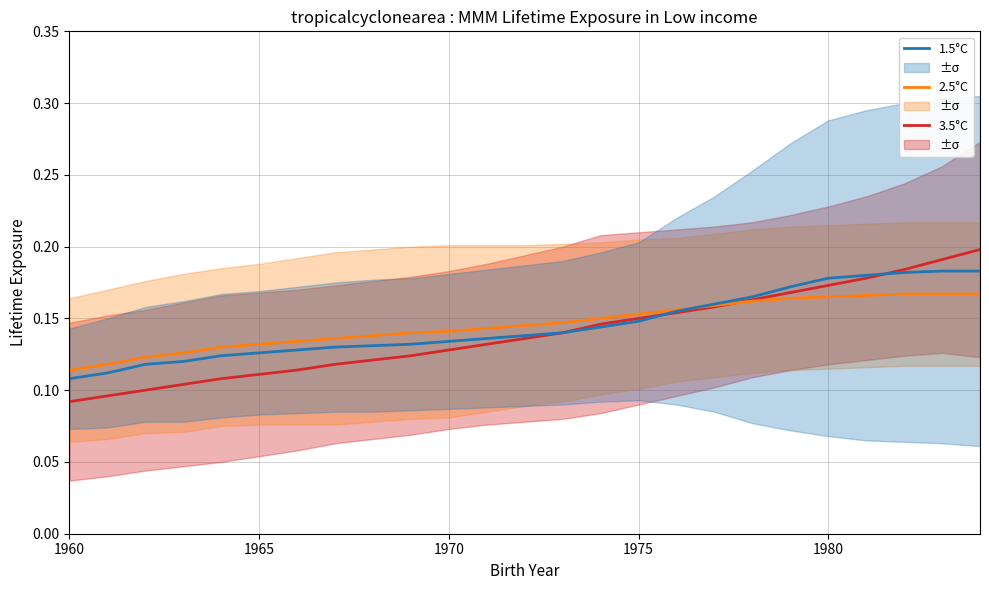

How many lines are shown in the chart?

3